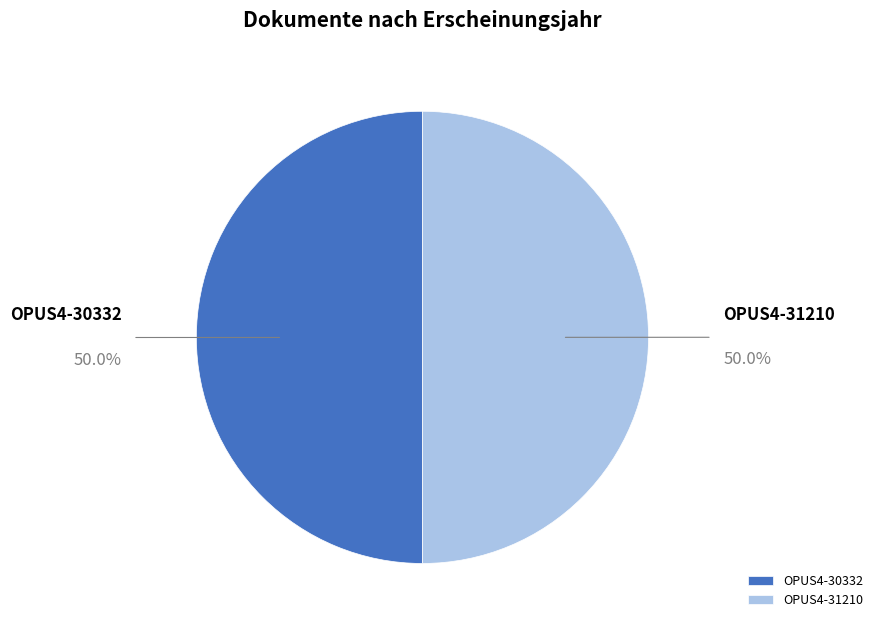

To the nearest percent, what portion does OPUS4-30332 represent?

50%